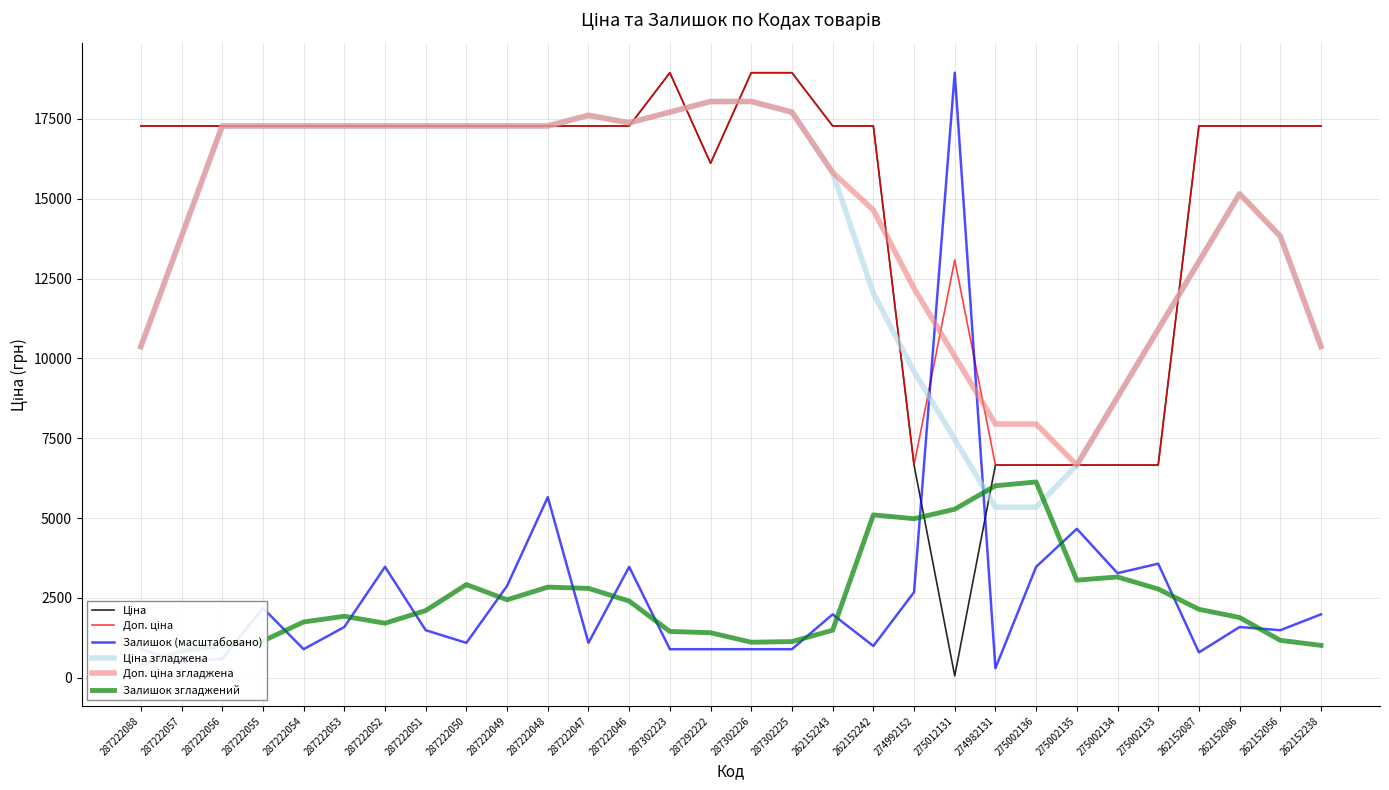

What is the label of the 26th point from the right?

287222054